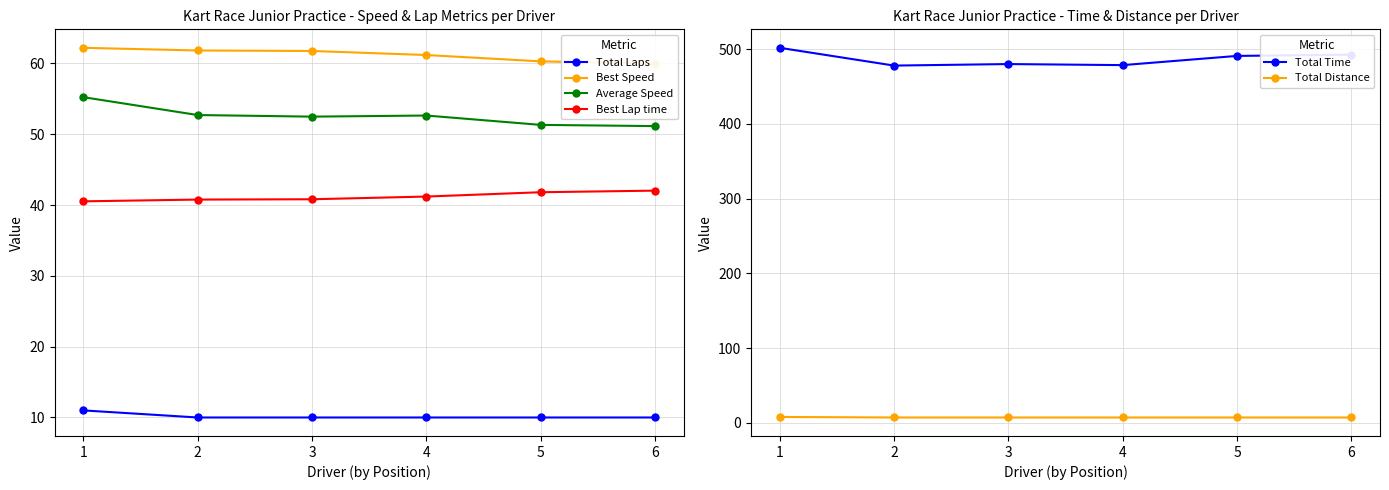

Is the value of Average Speed at 5 greater than the value of Total Distance at 1?

Yes